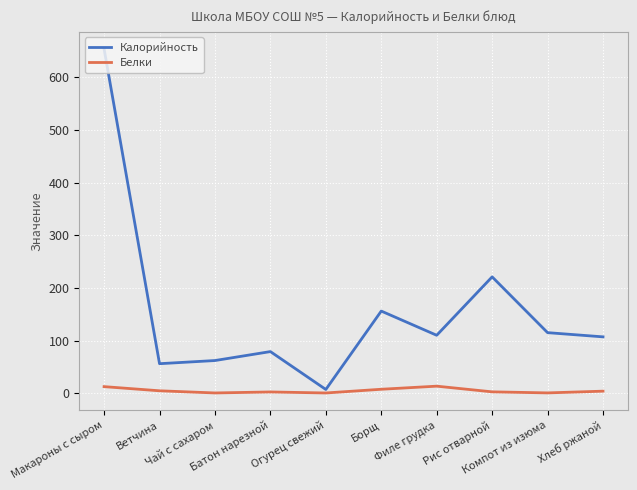

Rank the series at Чай с сахаром from lowest to highest value.

Белки, Калорийность